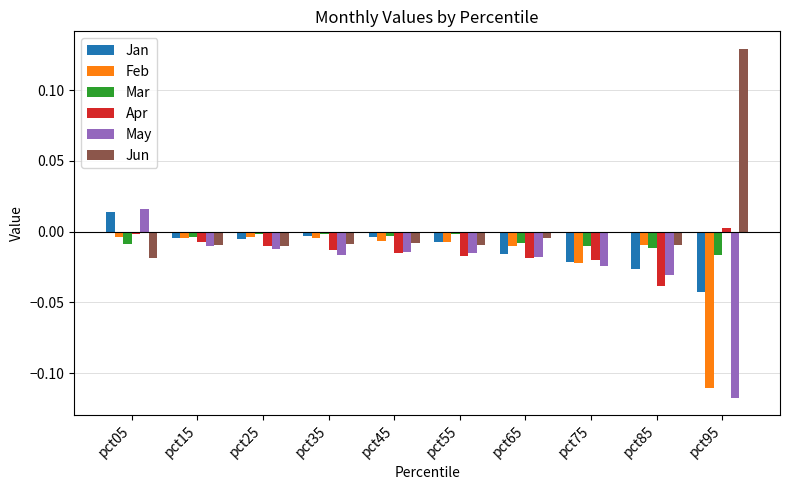

True or false: Apr has a value of -0.0 at pct35.

True